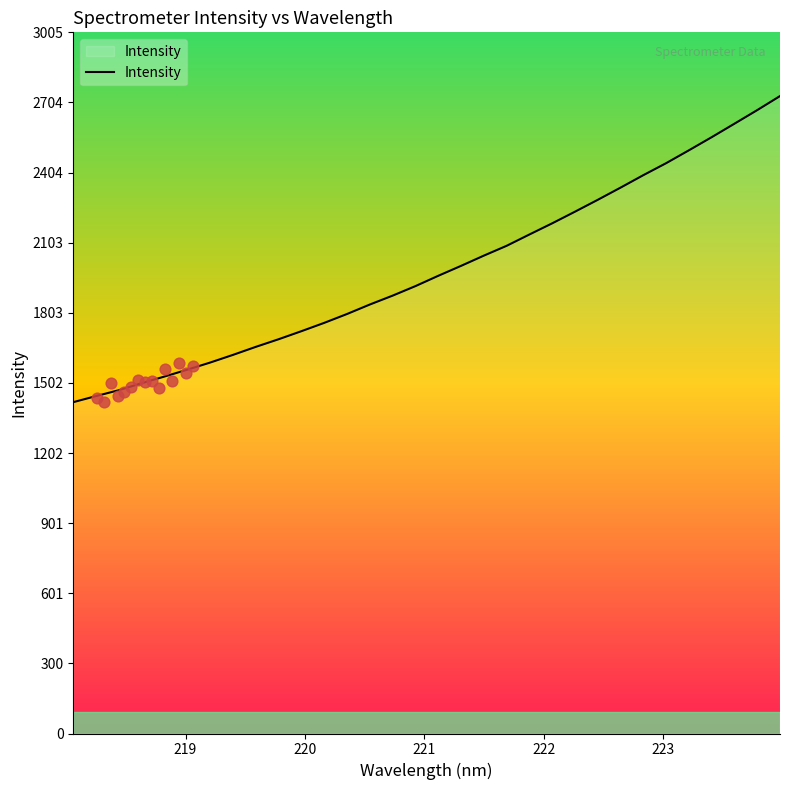

What is the ratio of the value at 19 to the value at 9?

1.2